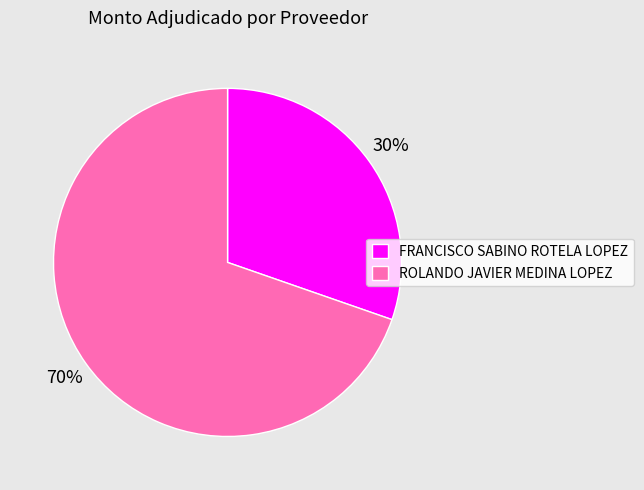

Which slice is the smallest?

FRANCISCO SABINO ROTELA LOPEZ